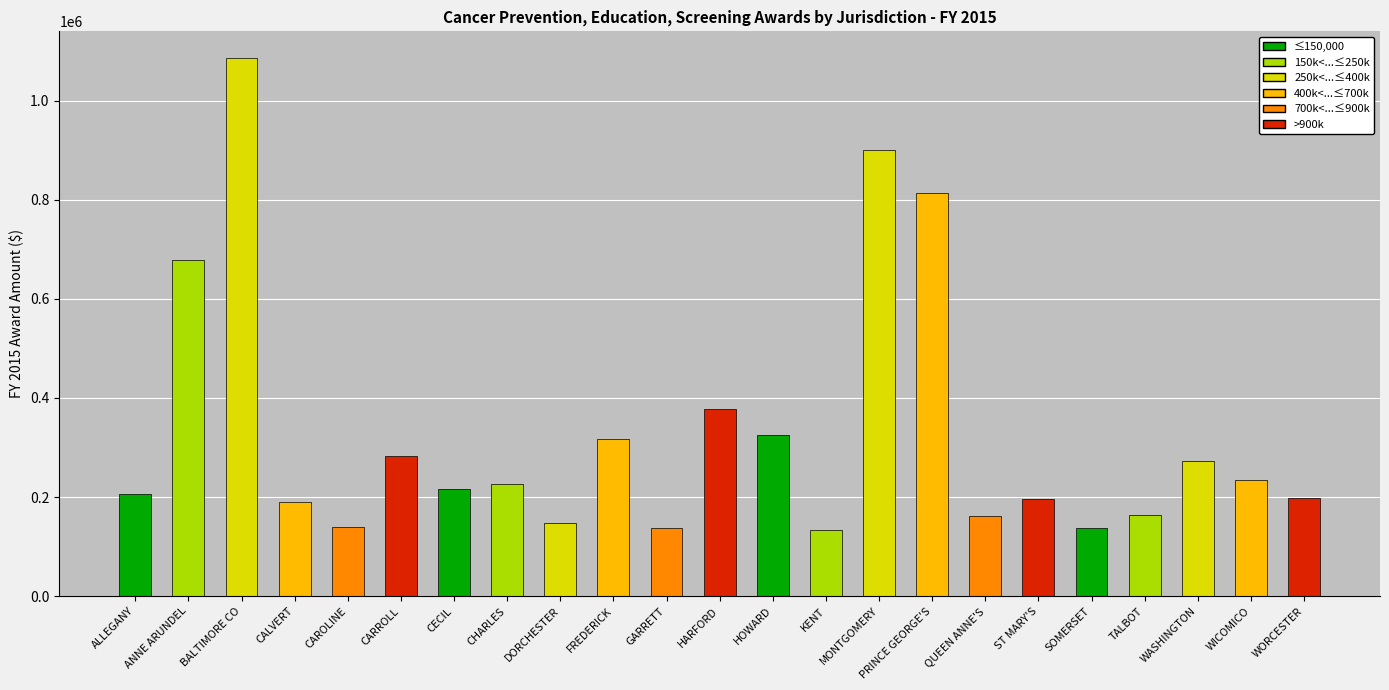

What is the greatest value displayed?

1085594